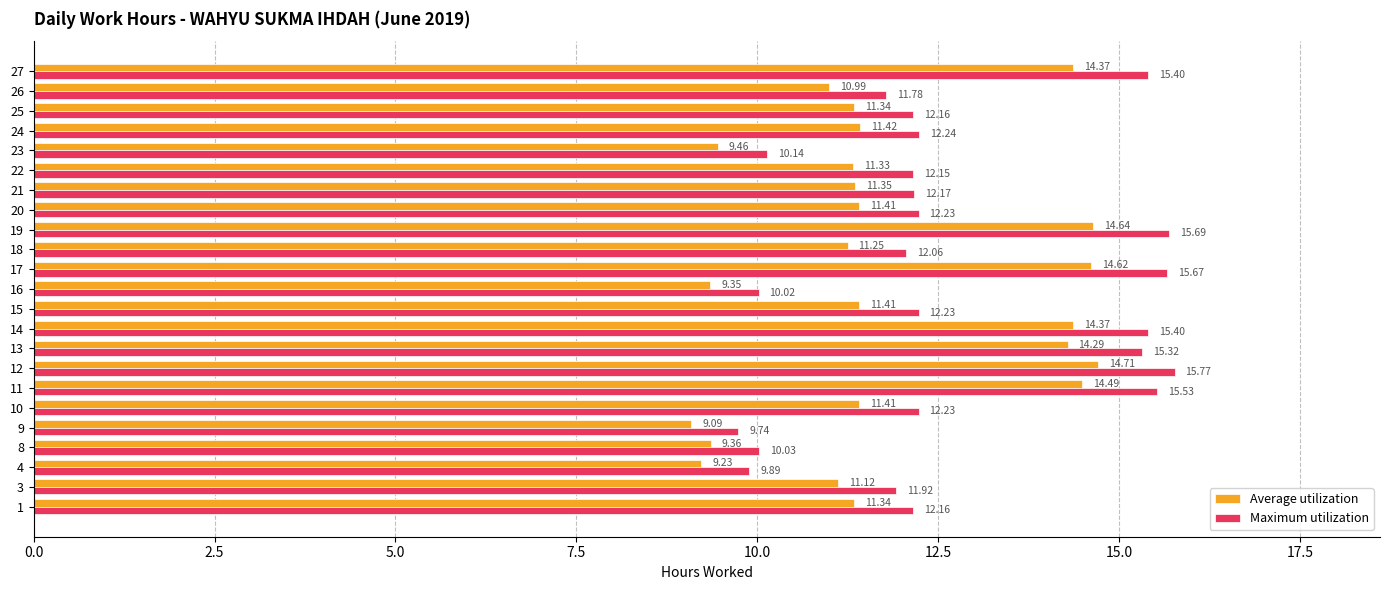

What is the highest value of the Average utilization series?

14.7